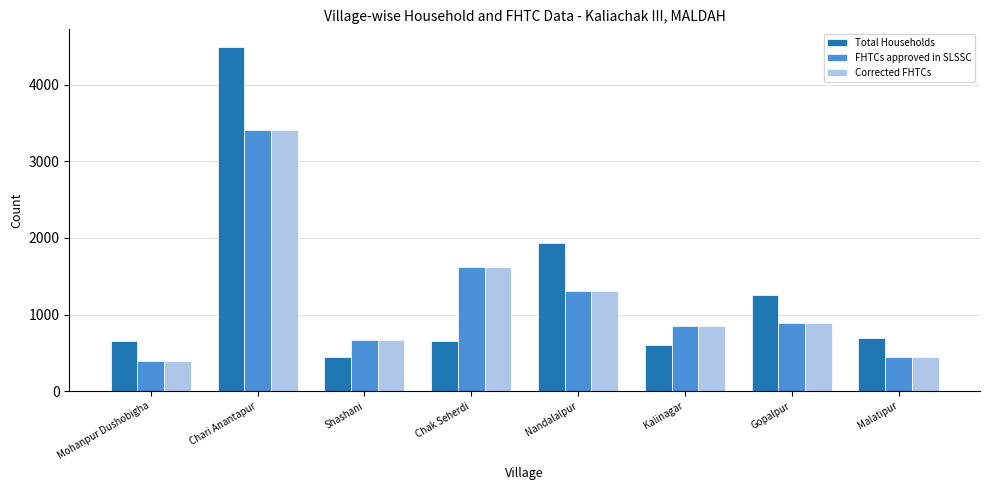

What is the label of the 8th bar from the left?

Malatipur